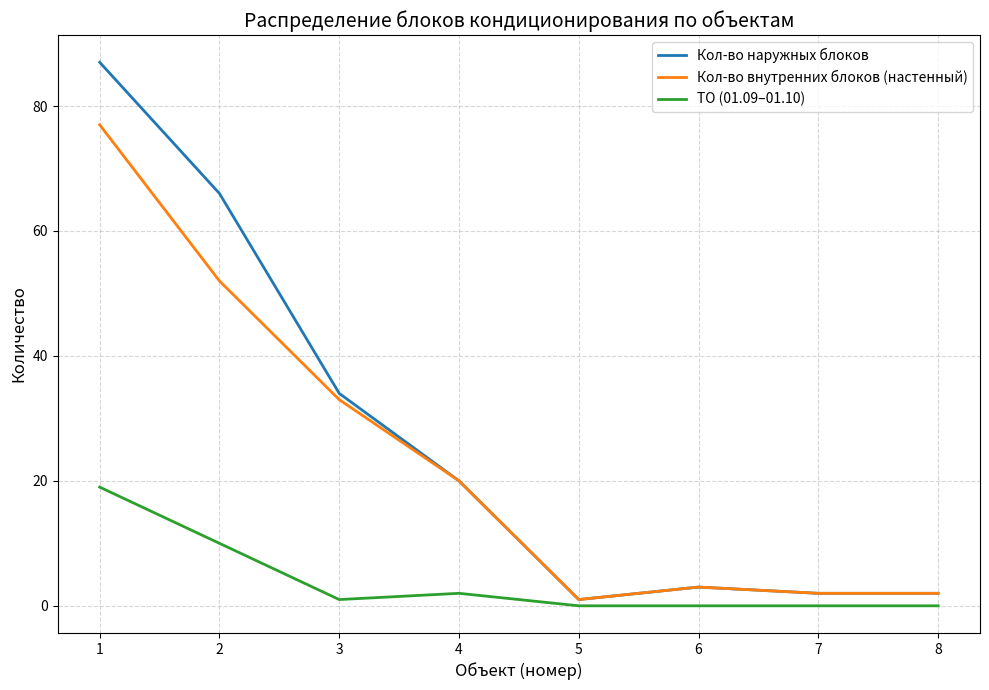

At which category does Кол-во внутренних блоков (настенный) reach its first local peak?

6